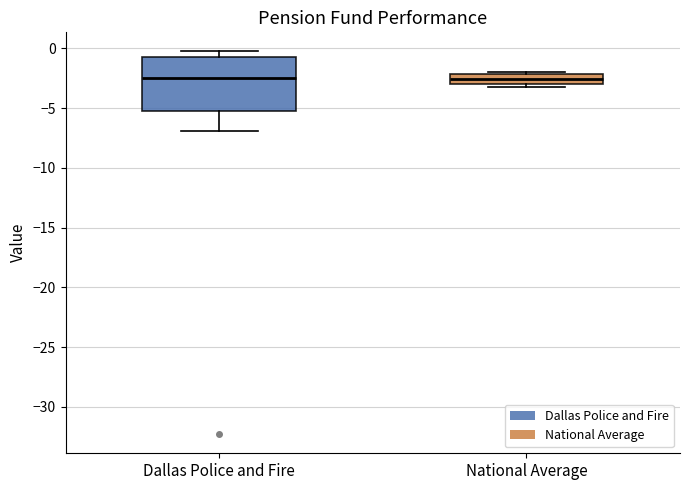

Which box is the tallest, from its lower edge to its upper edge?

Dallas Police and Fire